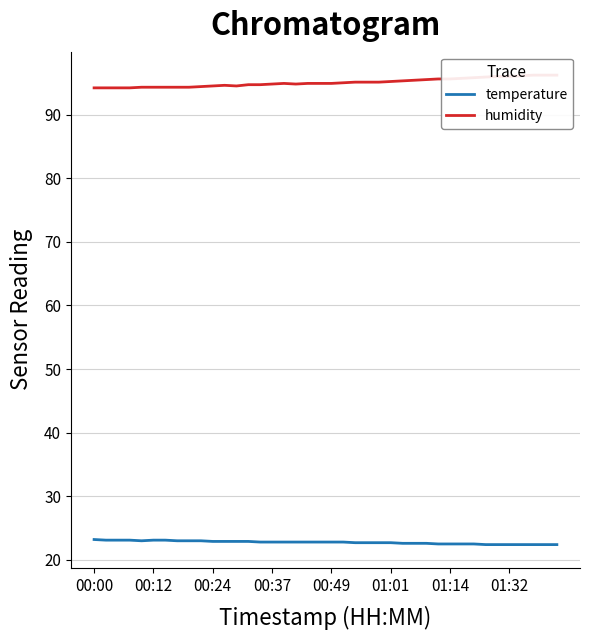

Is this an area chart (filled region under the line)?

No